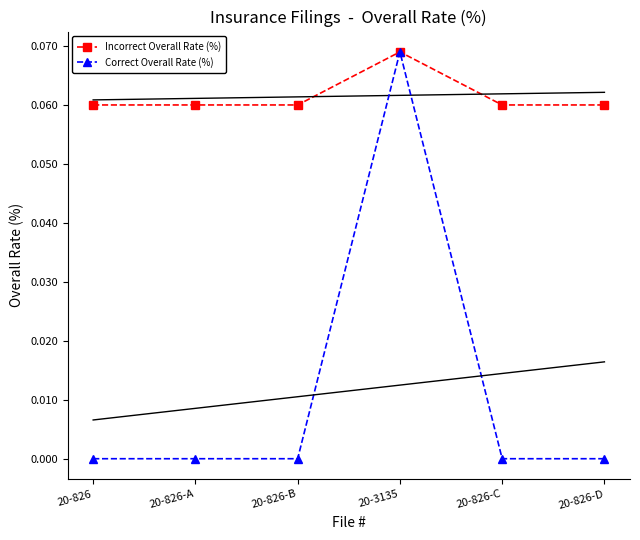

What is the greatest value displayed?

0.1